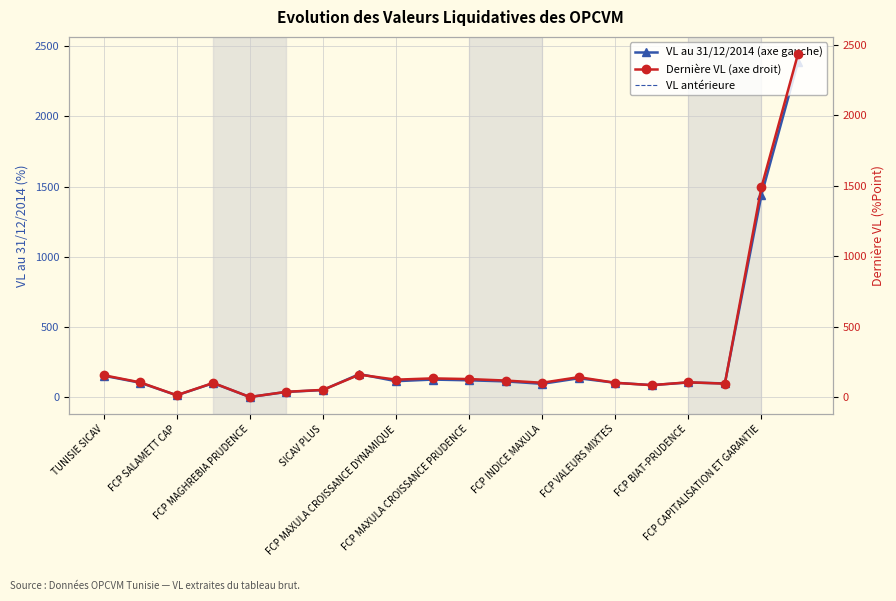

True or false: VL antérieure and Dernière VL (axe droit) cross at least once.

True